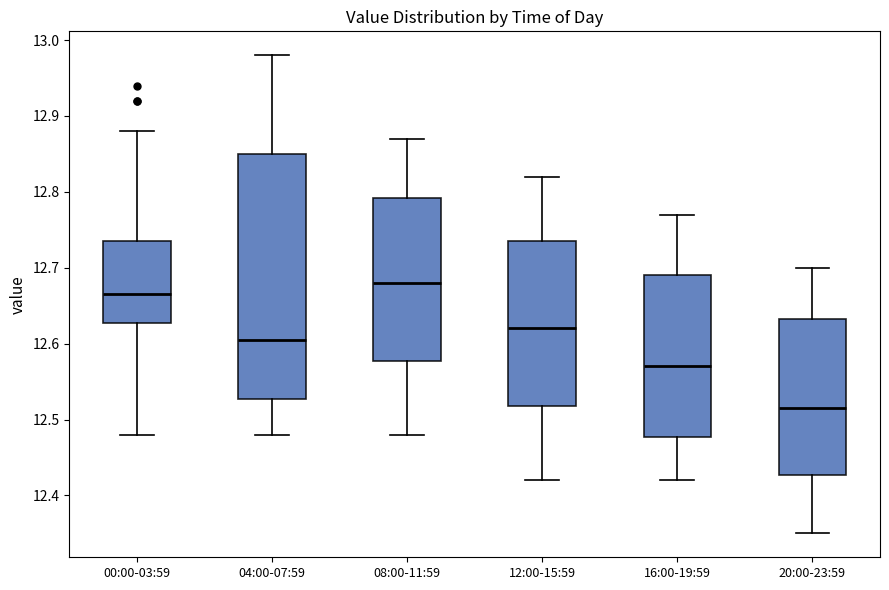

Which box has the highest median line?

08:00-11:59